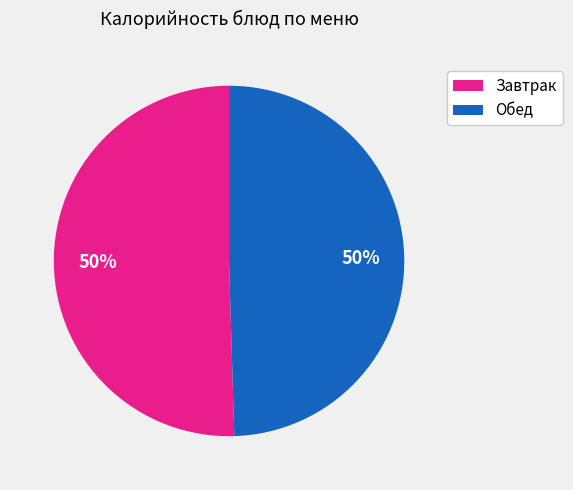

To the nearest percent, what is the average slice percentage?

50%